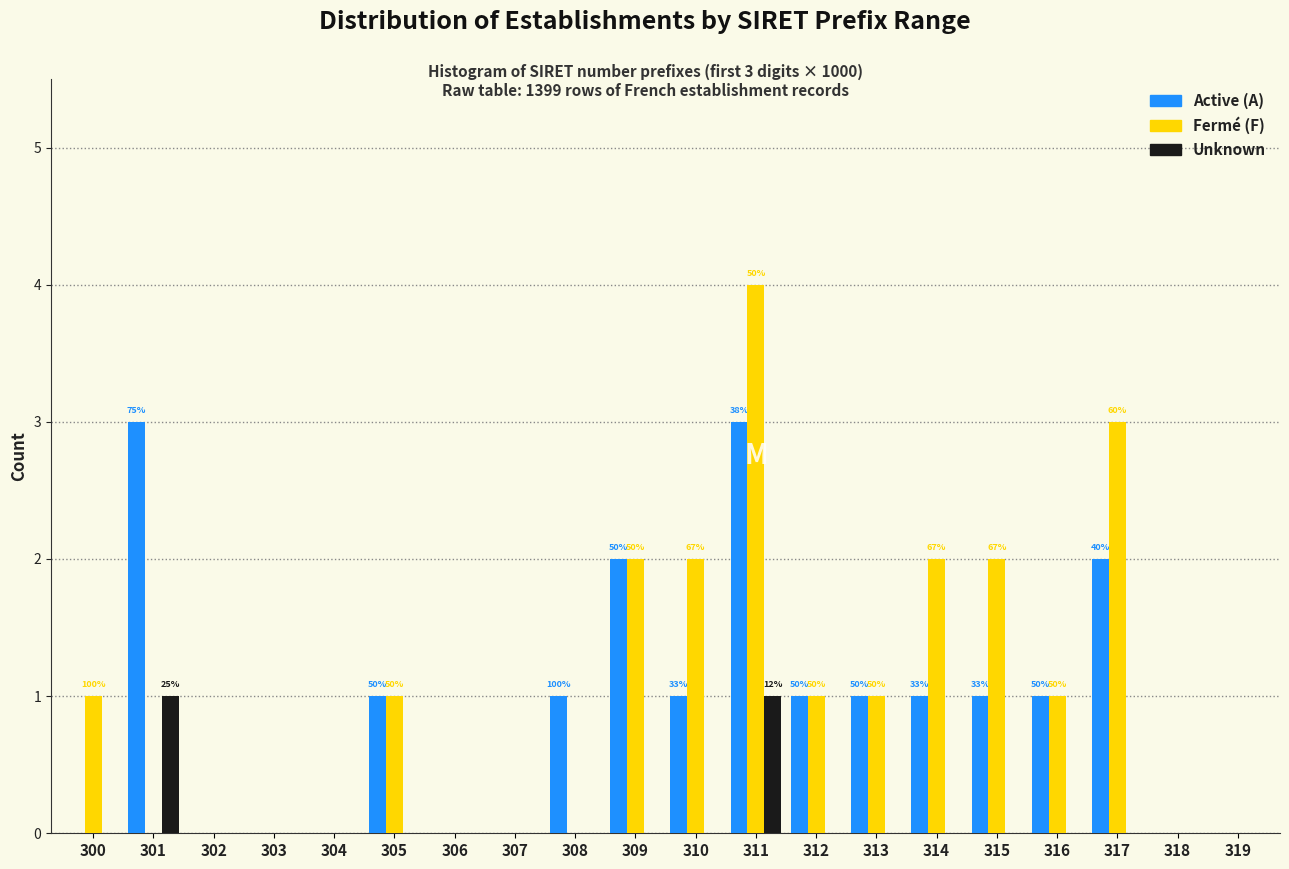

What is the sum of all Active (A) values?

18